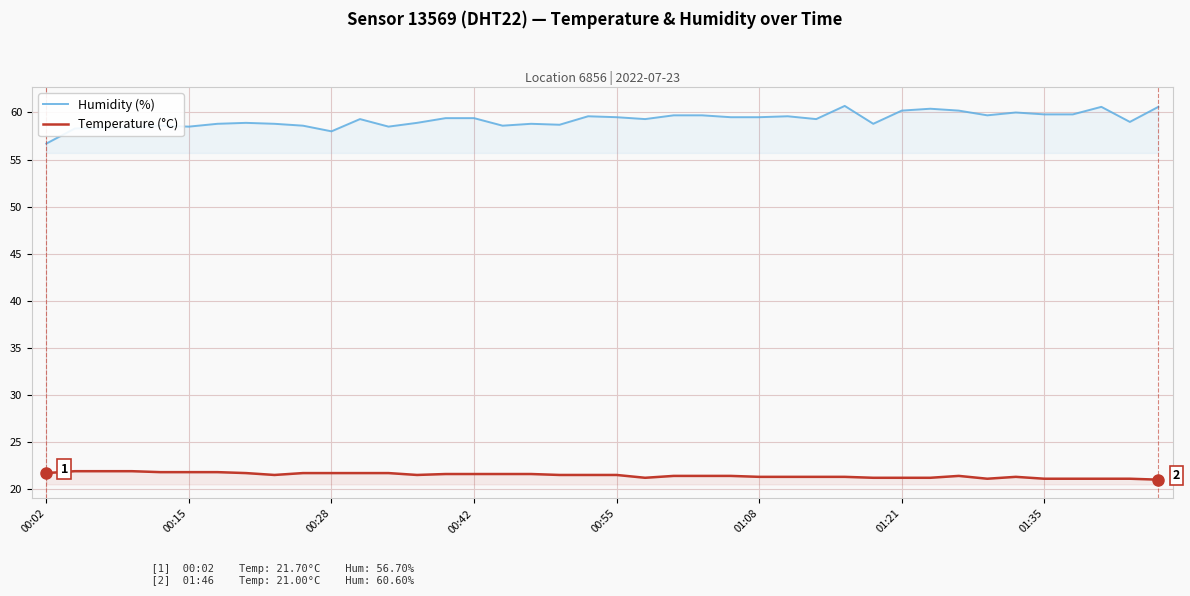

True or false: Temperature (°C) and Humidity (%) cross at least once.

False